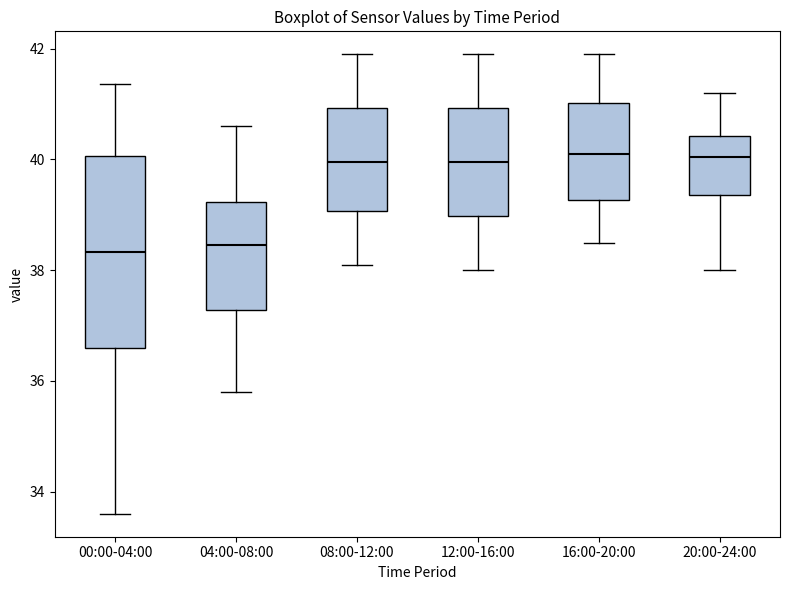

Reading left to right, transcribe this box plot: for each box, give where its median line is, the range the box spans, and where its two whiskers end, as read against the y-axis. The values are not printed on the chart, so give them approximately, as read against the axis.

00:00-04:00: median 38.4, box 36.6 to 40.0, whiskers 33.6 to 41.4
04:00-08:00: median 38.4, box 37.2 to 39.2, whiskers 35.8 to 40.6
08:00-12:00: median 40.0, box 39.0 to 41.0, whiskers 38.2 to 42.0
12:00-16:00: median 40.0, box 39.0 to 41.0, whiskers 38.0 to 42.0
16:00-20:00: median 40.2, box 39.2 to 41.0, whiskers 38.6 to 42.0
20:00-24:00: median 40.0, box 39.4 to 40.4, whiskers 38.0 to 41.2